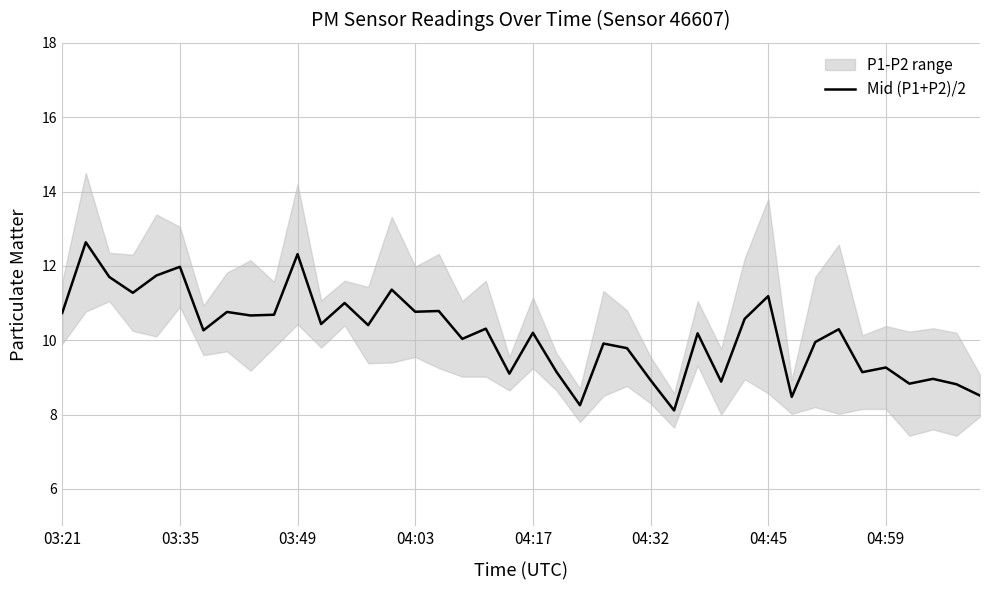

What is the value of the 24th point from the left?

9.9